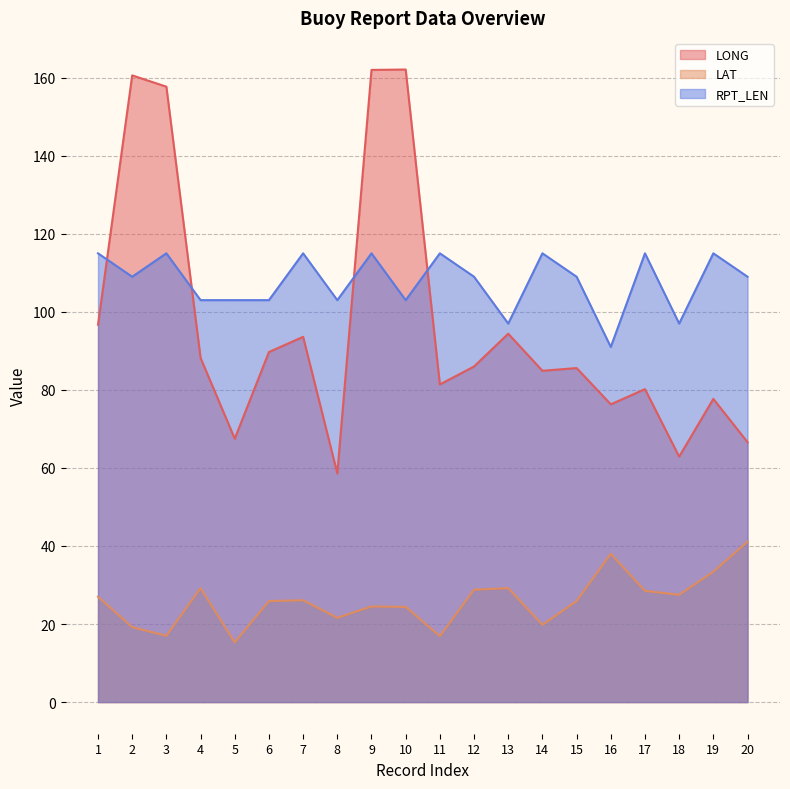

Reading right to left, extract all data points from this chart.

LONG: 20=66.6	19=77.7	18=62.9	17=80.2	16=76.3	15=85.6	14=84.9	13=94.4	12=86.0	11=81.4	10=162.1	9=162.0	8=58.6	7=93.6	6=89.7	5=67.5	4=88.2	3=157.7	2=160.6	1=96.7
LAT: 20=41.1	19=33.4	18=27.5	17=28.5	16=38.0	15=25.9	14=19.8	13=29.2	12=28.8	11=16.9	10=24.4	9=24.5	8=21.6	7=26.1	6=25.9	5=15.3	4=29.2	3=17.0	2=19.2	1=27.0
RPT_LEN: 20=109.0	19=115.0	18=97.0	17=115.0	16=91.0	15=109.0	14=115.0	13=97.0	12=109.0	11=115.0	10=103.0	9=115.0	8=103.0	7=115.0	6=103.0	5=103.0	4=103.0	3=115.0	2=109.0	1=115.0